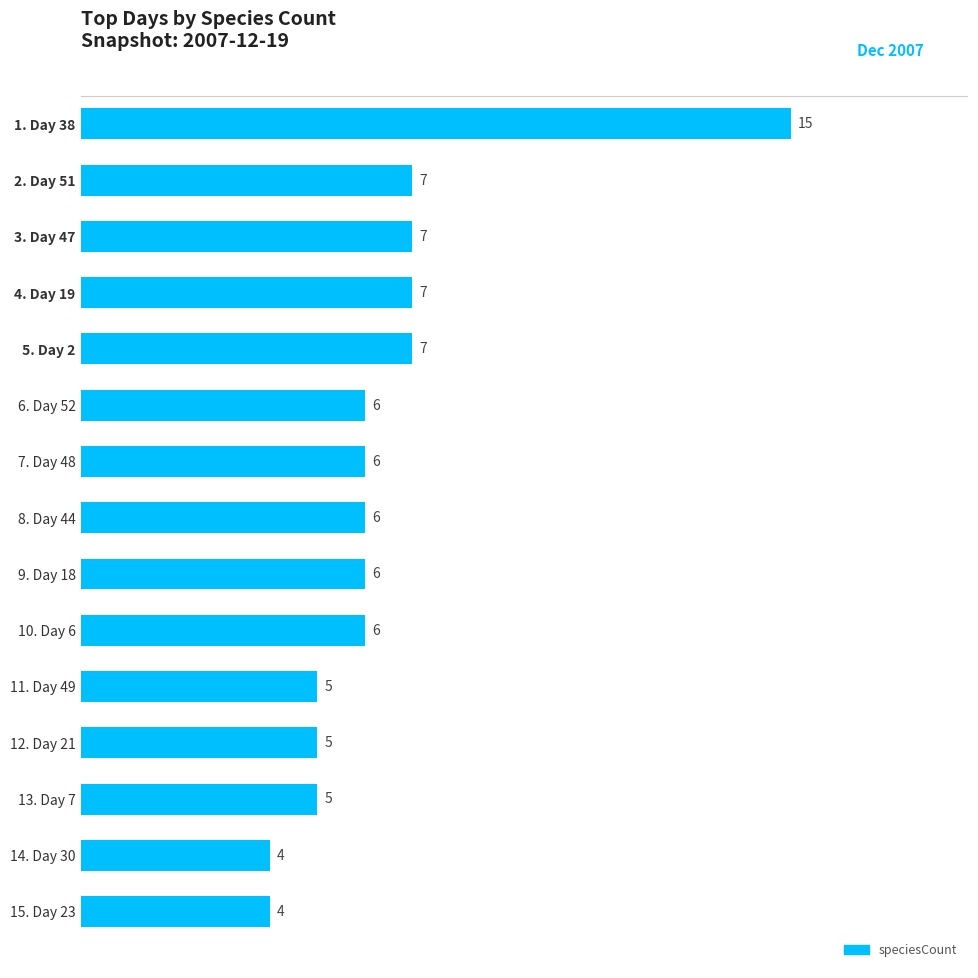

Approximately how many times larger is the value at 7. Day 48 compared to 5. Day 2?

0.9